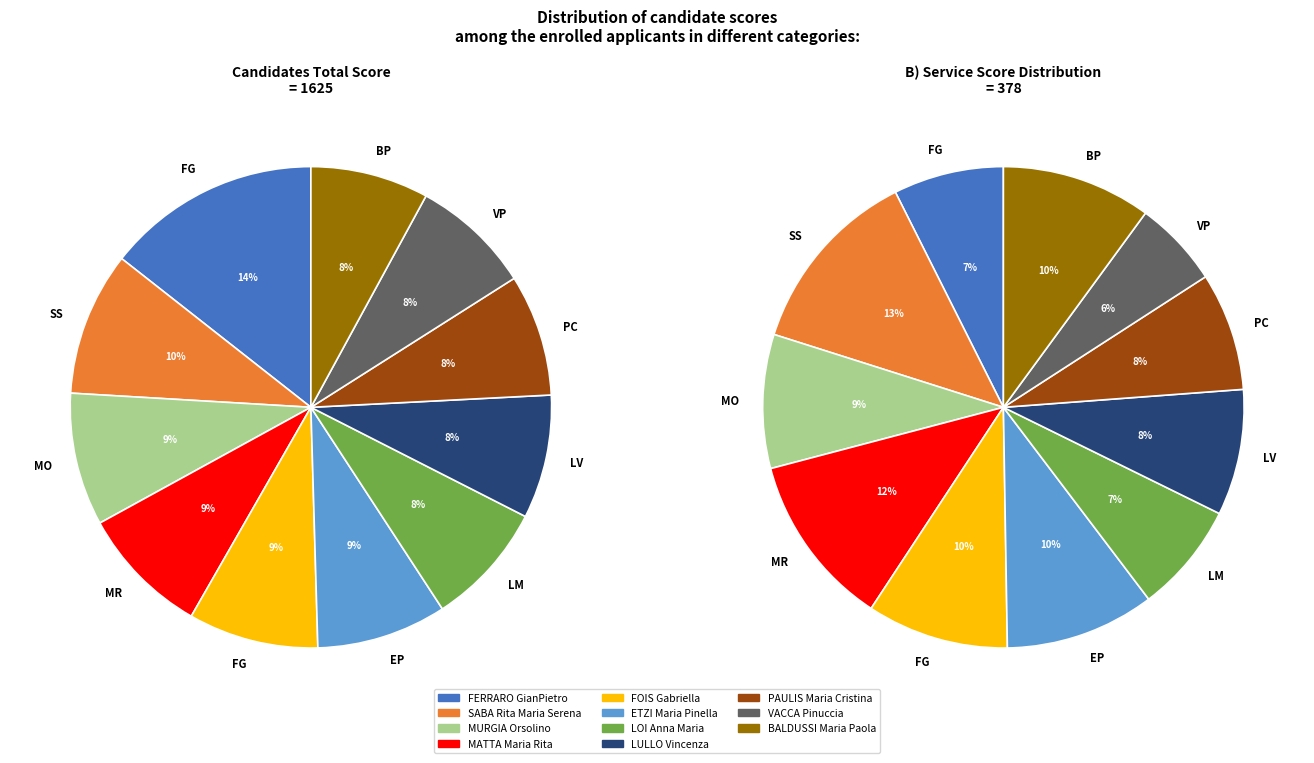

Combined, what portion of the pie is 4 and 8?

16.9%